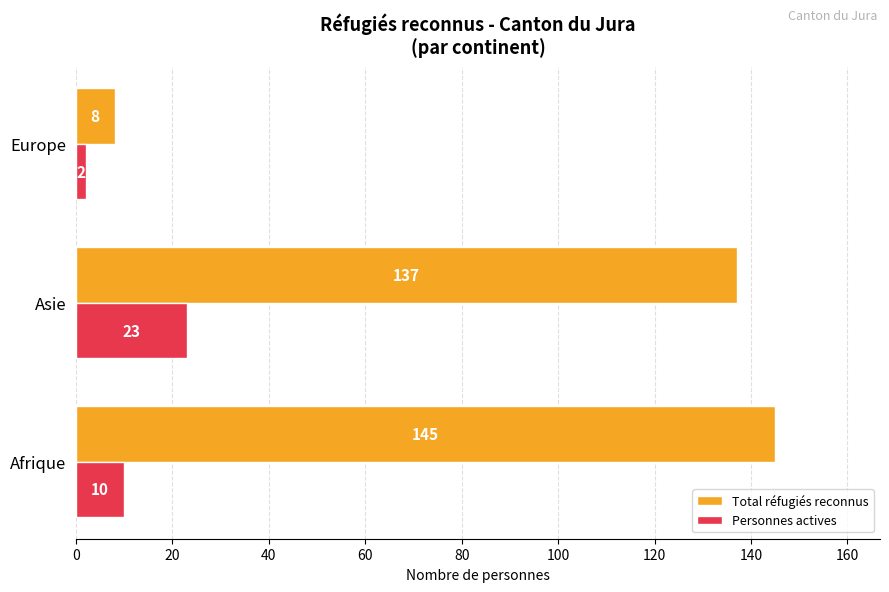

Read the Total réfugiés reconnus value at Asie.

137